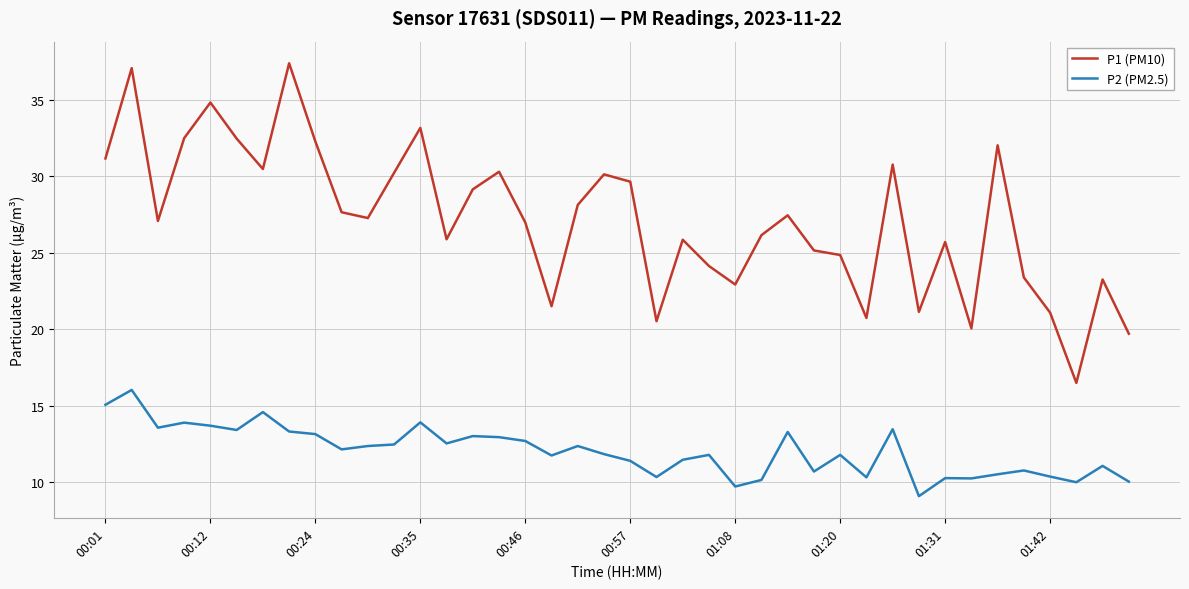

Which series has the largest range (max minus min)?

P1 (PM10)